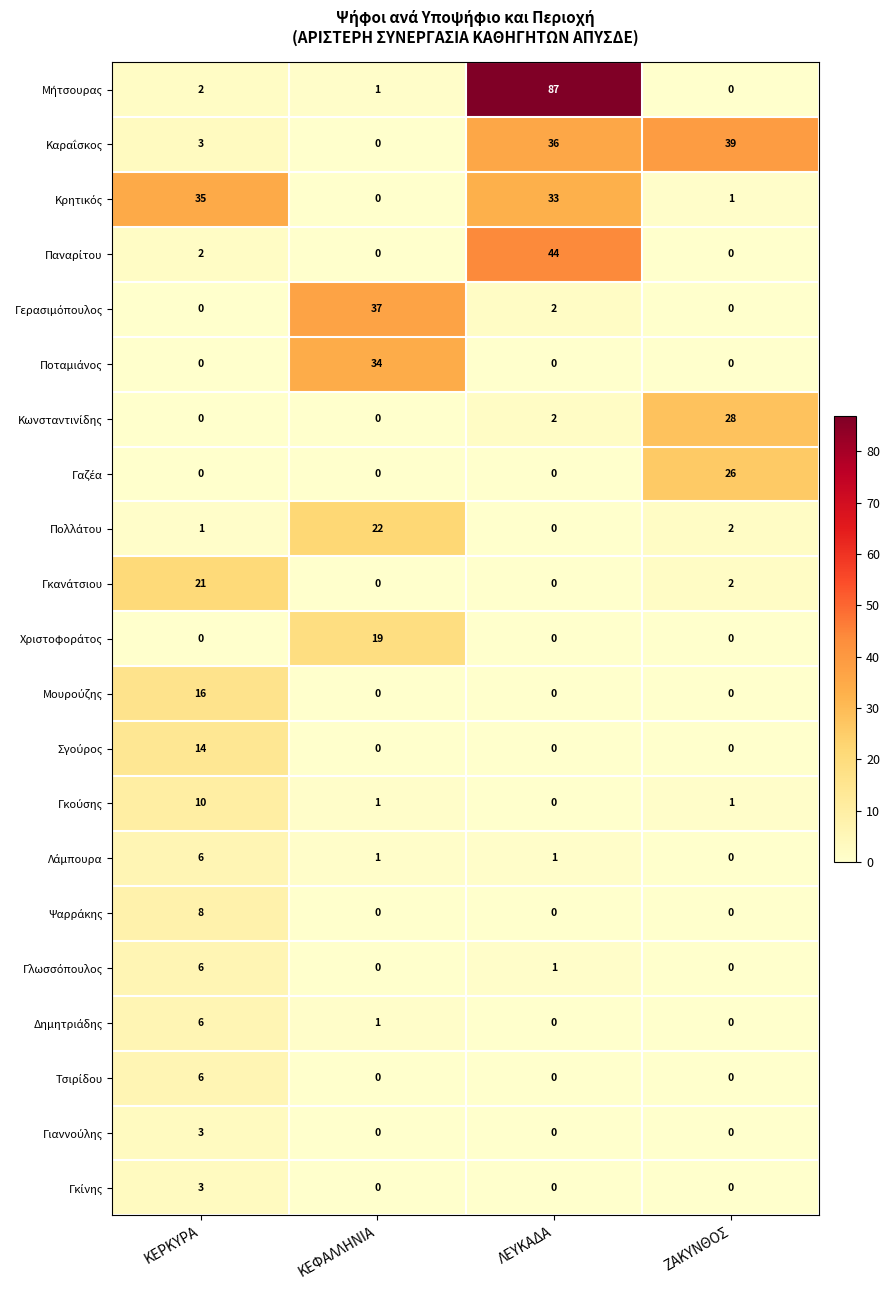

How many categories are shown in the chart?

4